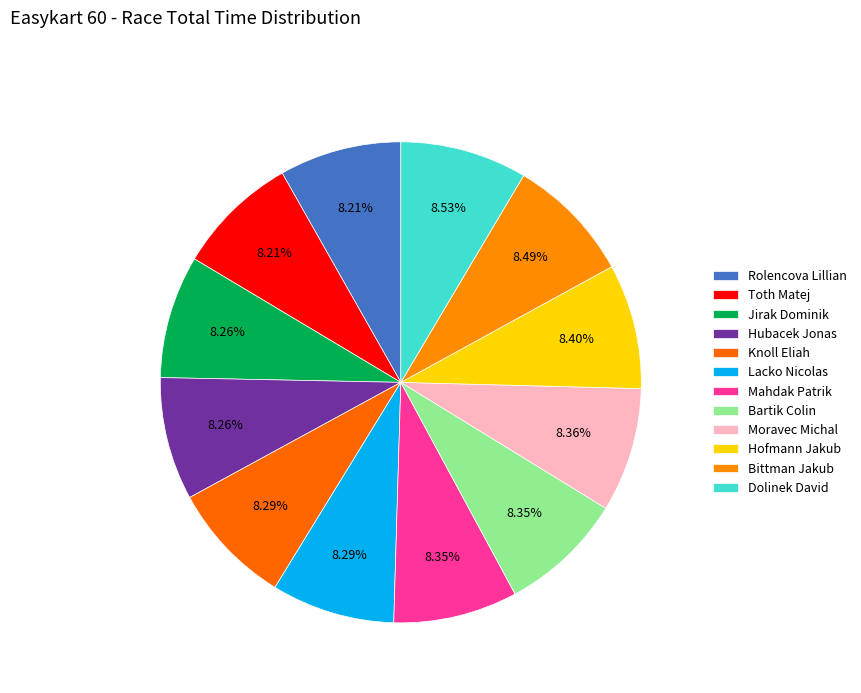

What percentage is NOT represented by Hofmann Jakub?

91.6%